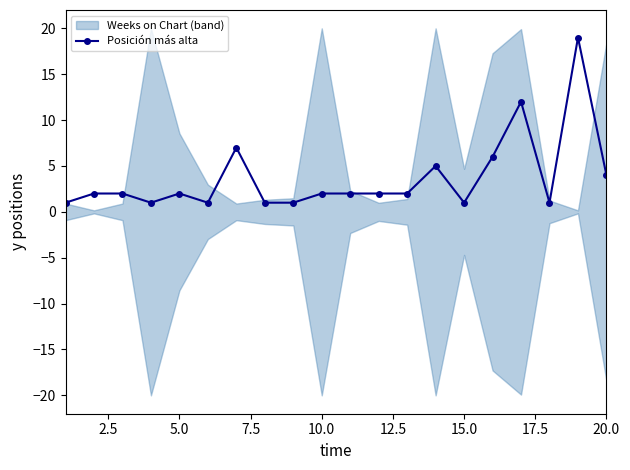

Does the chart have visible grid lines?

No